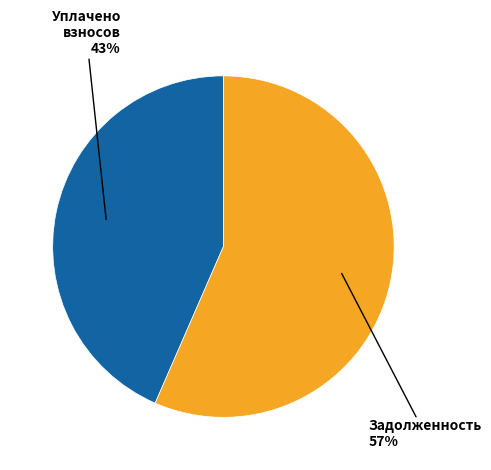

Is there a majority slice in this chart?

Yes